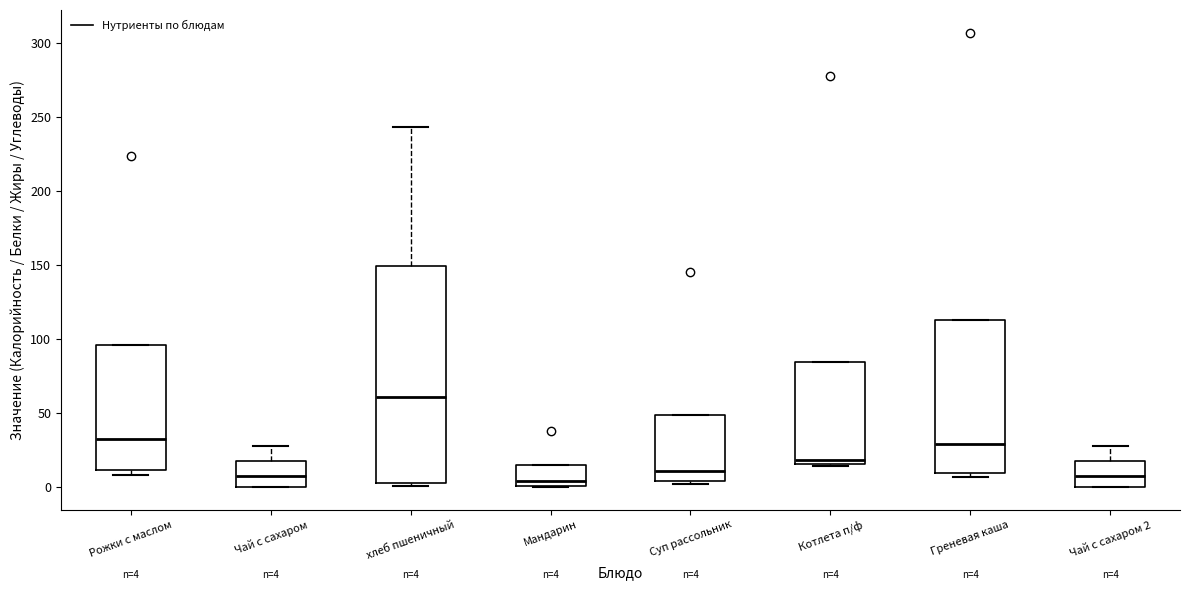

Which box is the tallest, from its lower edge to its upper edge?

хлеб пшеничный